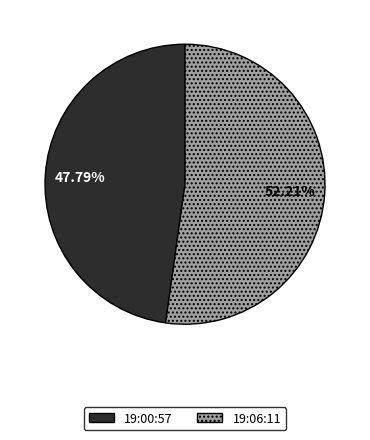

Is there any slice that represents more than half of the pie?

Yes